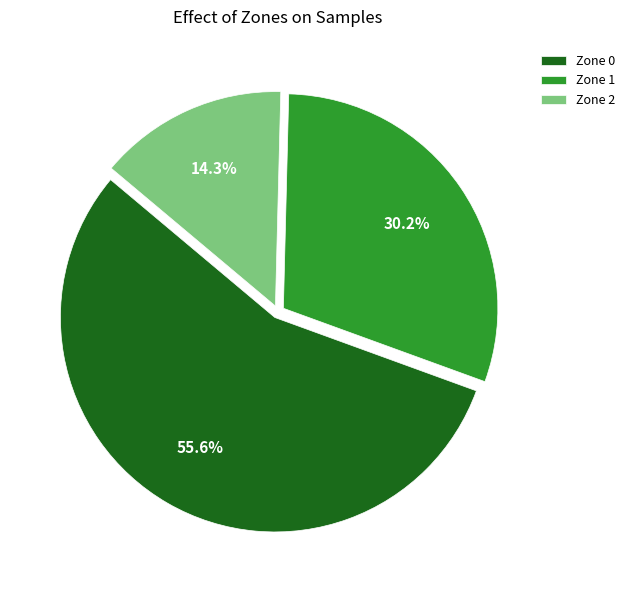

To the nearest percent, what portion does Zone 1 represent?

30%